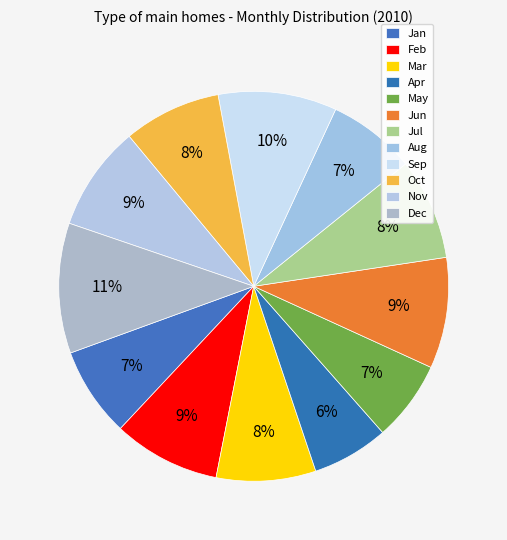

What is the change in value from Apr to Sep?

+22